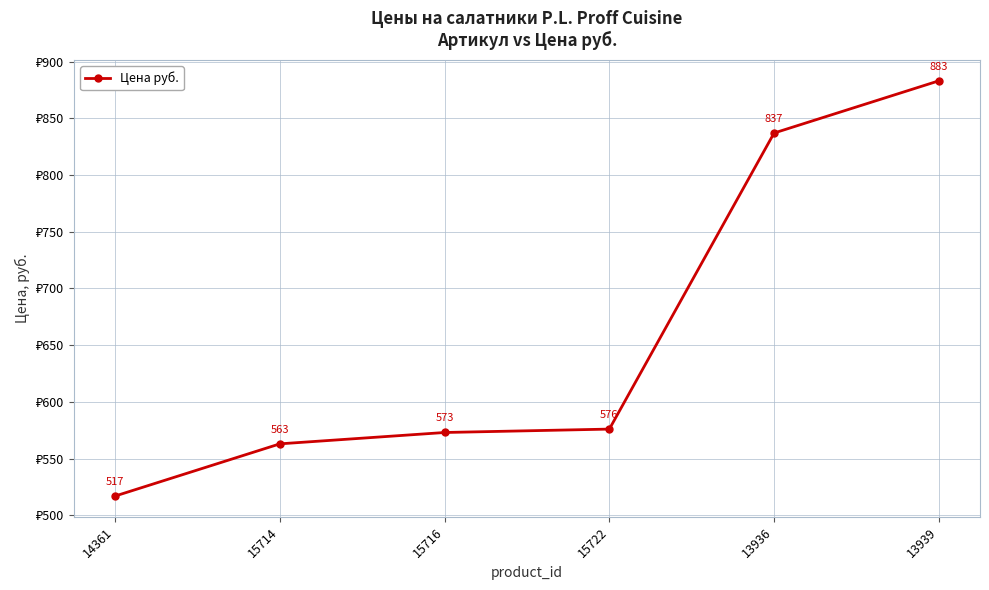

List the labels in order of value, largest first.

13939, 13936, 15722, 15716, 15714, 14361